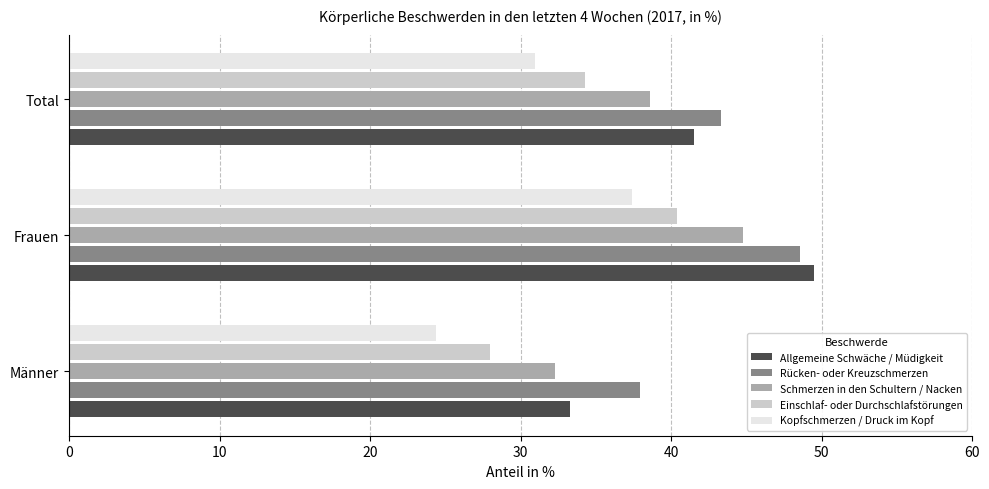

What is the maximum value shown in the chart?

49.5